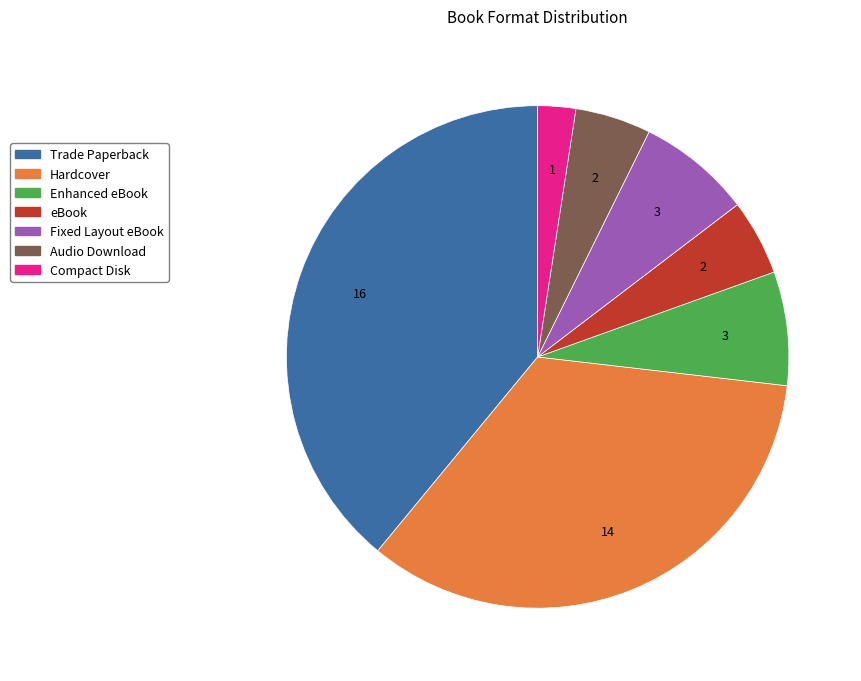

Which slice is the largest?

Trade Paperback